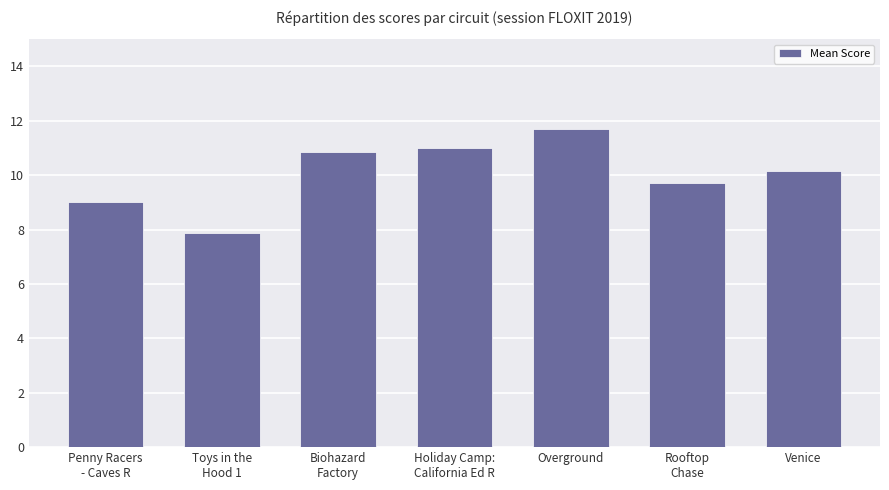

Reading right to left, list all the values displayed in this chart.

10.1	9.7	11.7	11.0	10.9	7.9	9.0